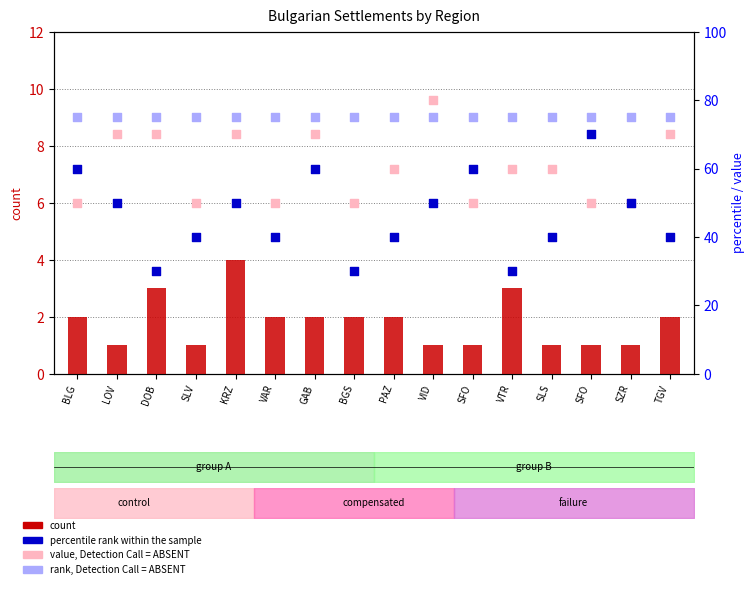

What is the total value across all series at SLV?

166